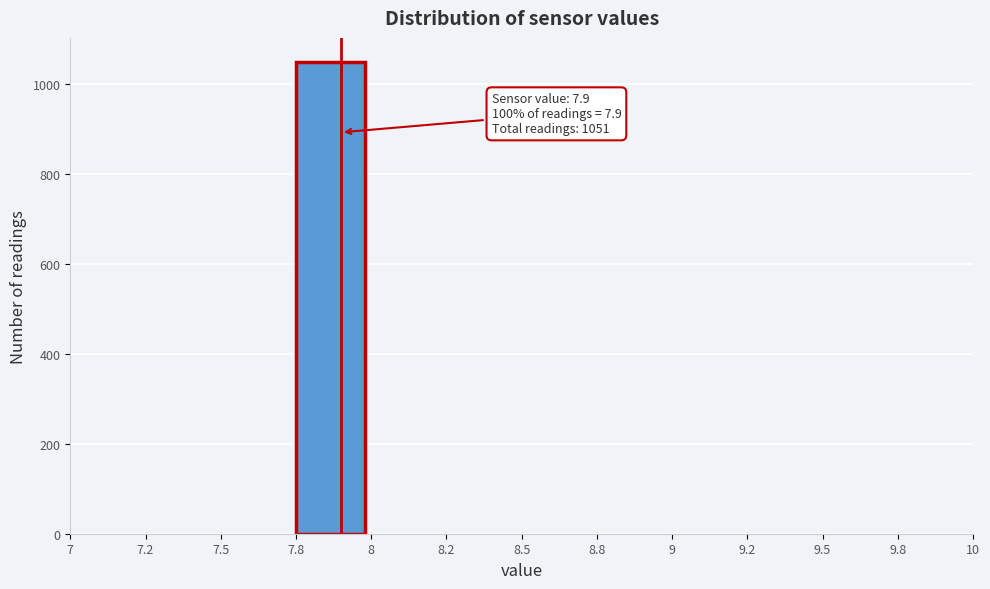

Reading left to right, extract all data points from this chart.

7=0	7.2=0	7.5=0	7.8=1051	8=0	8.2=0	8.5=0	8.8=0	9=0	9.2=0	9.5=0	9.8=0